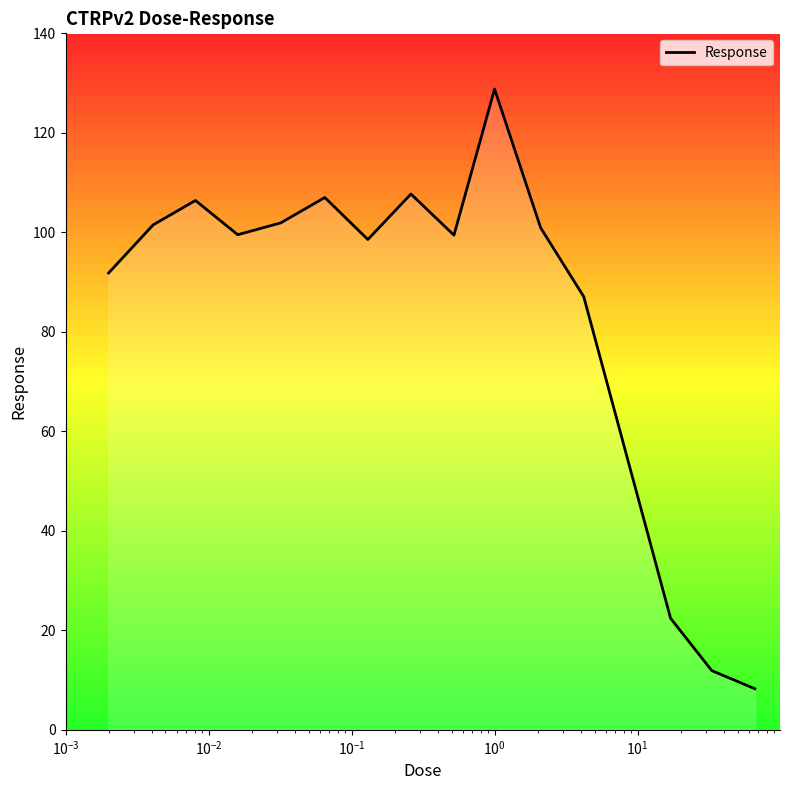

What is the average value?

84.9